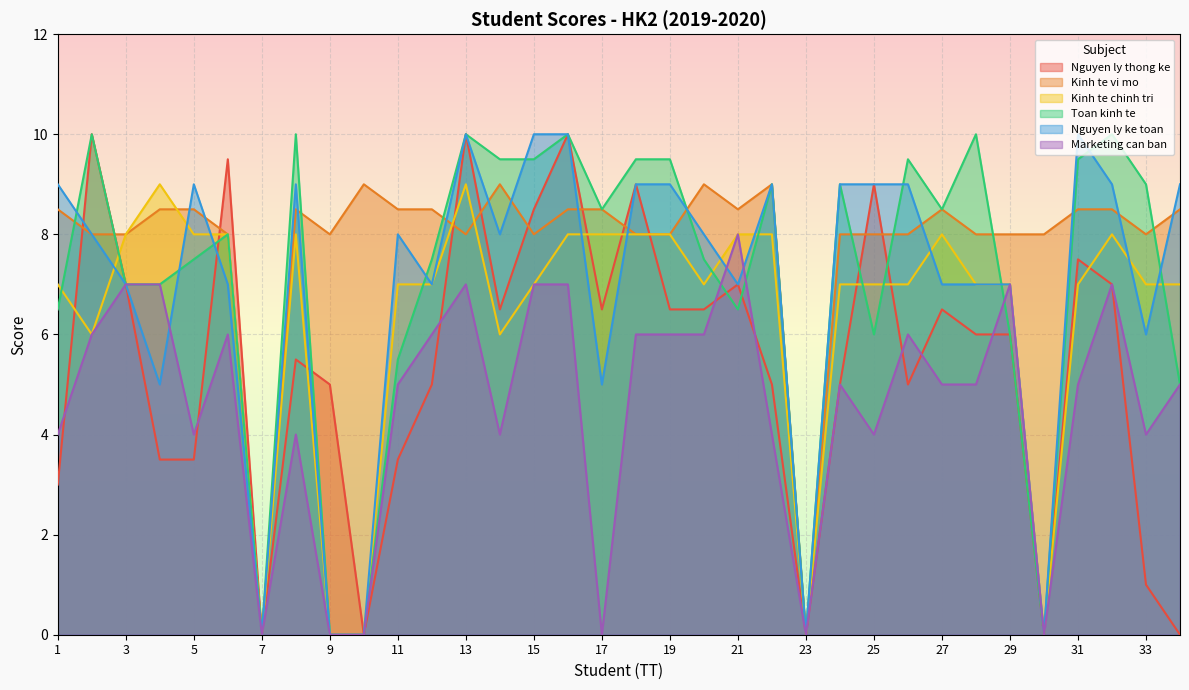

The Nguyen ly ke toan series shows 3.8 at 10. True or false?

False